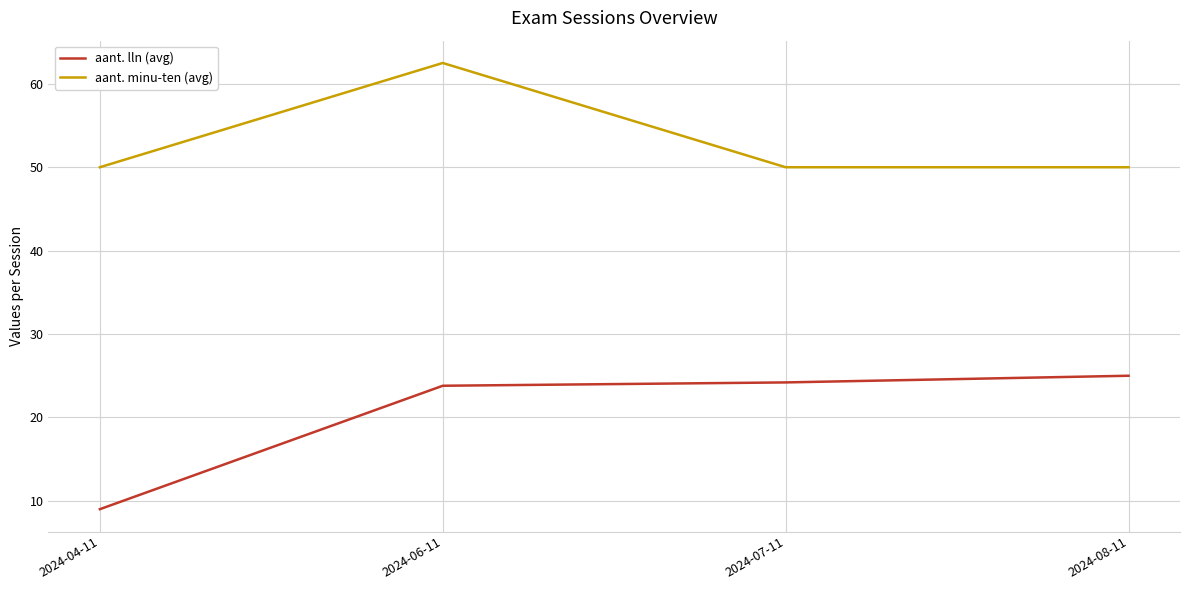

Count the number of categories in the chart.

4